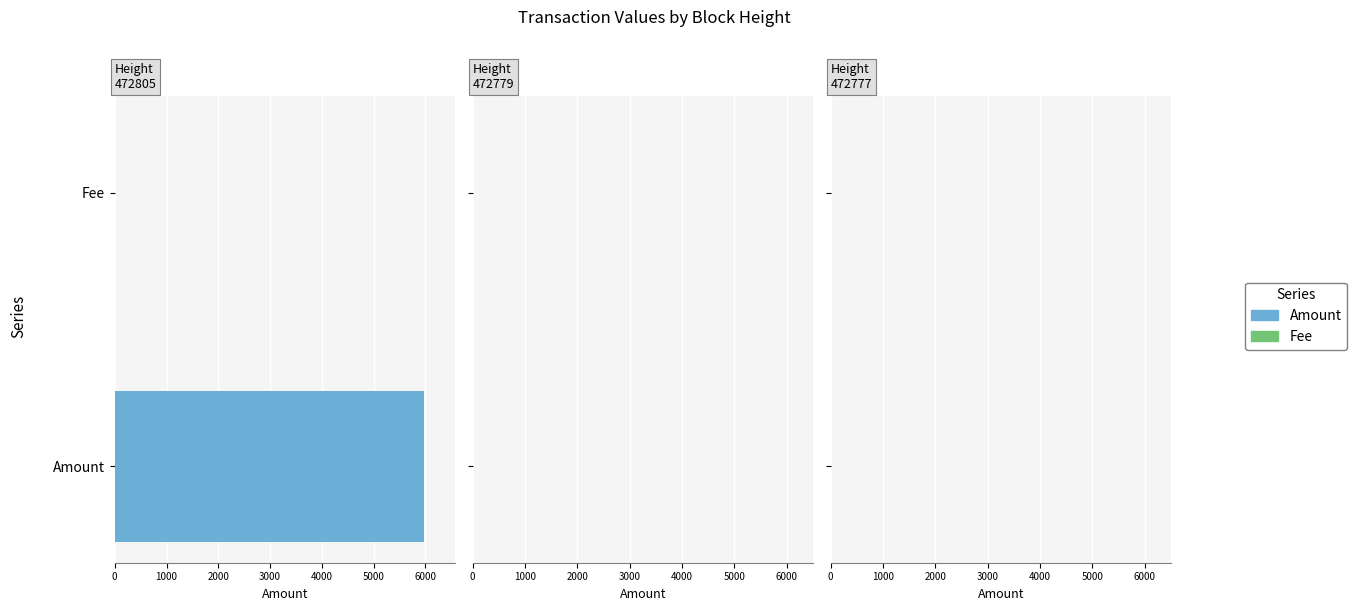

What is the sum of all Amount values?

5977.1